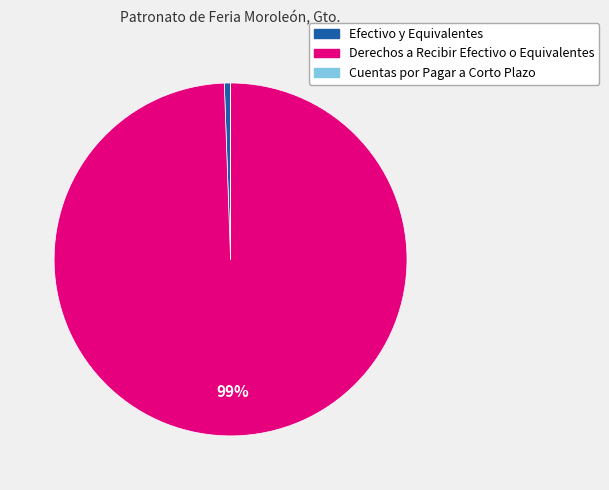

Is there any slice that represents more than half of the pie?

Yes